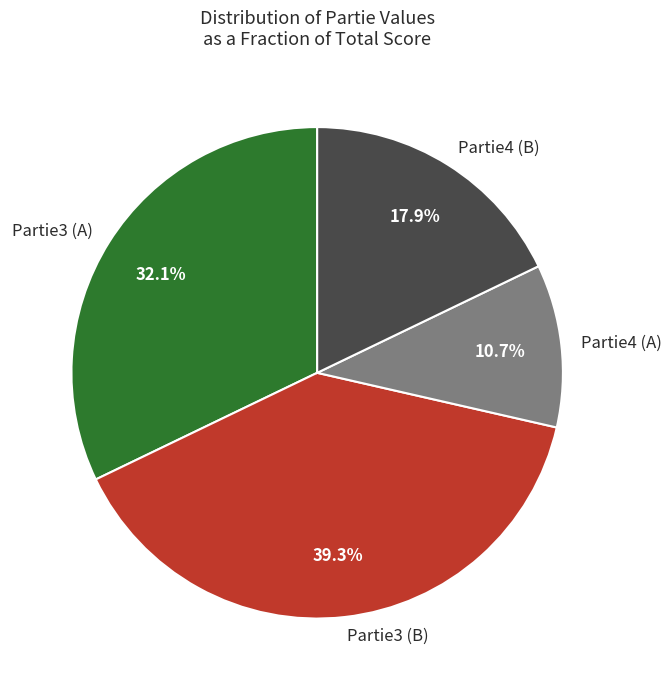

True or false: Partie4 (B) accounts for 18% of the total.

True